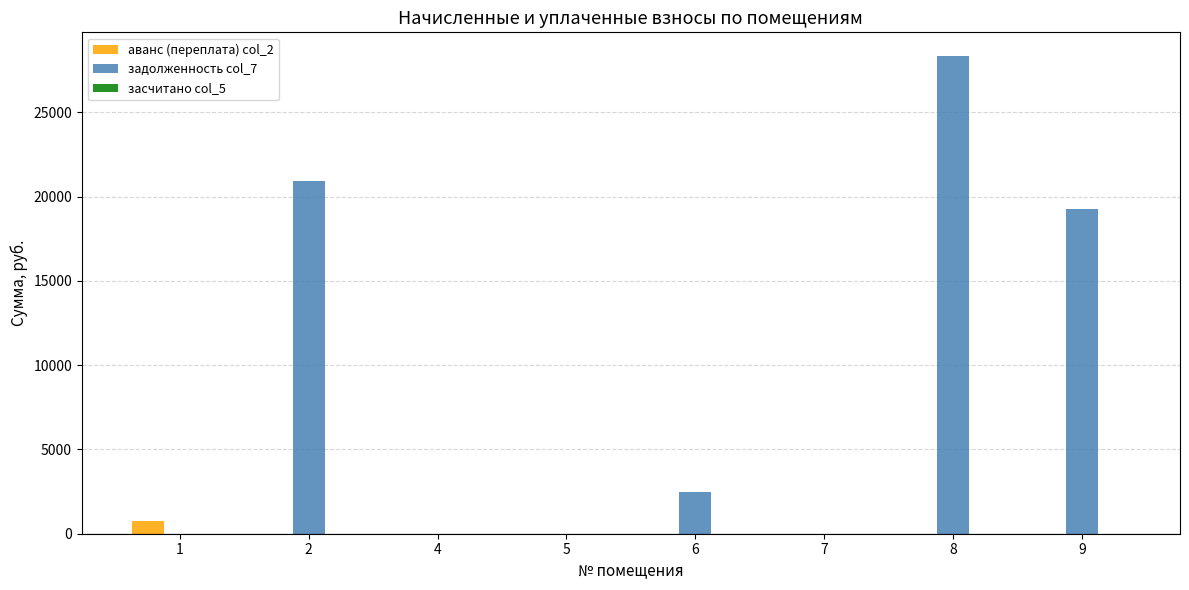

Which series changed the most between 1 and 2?

задолженность col_7